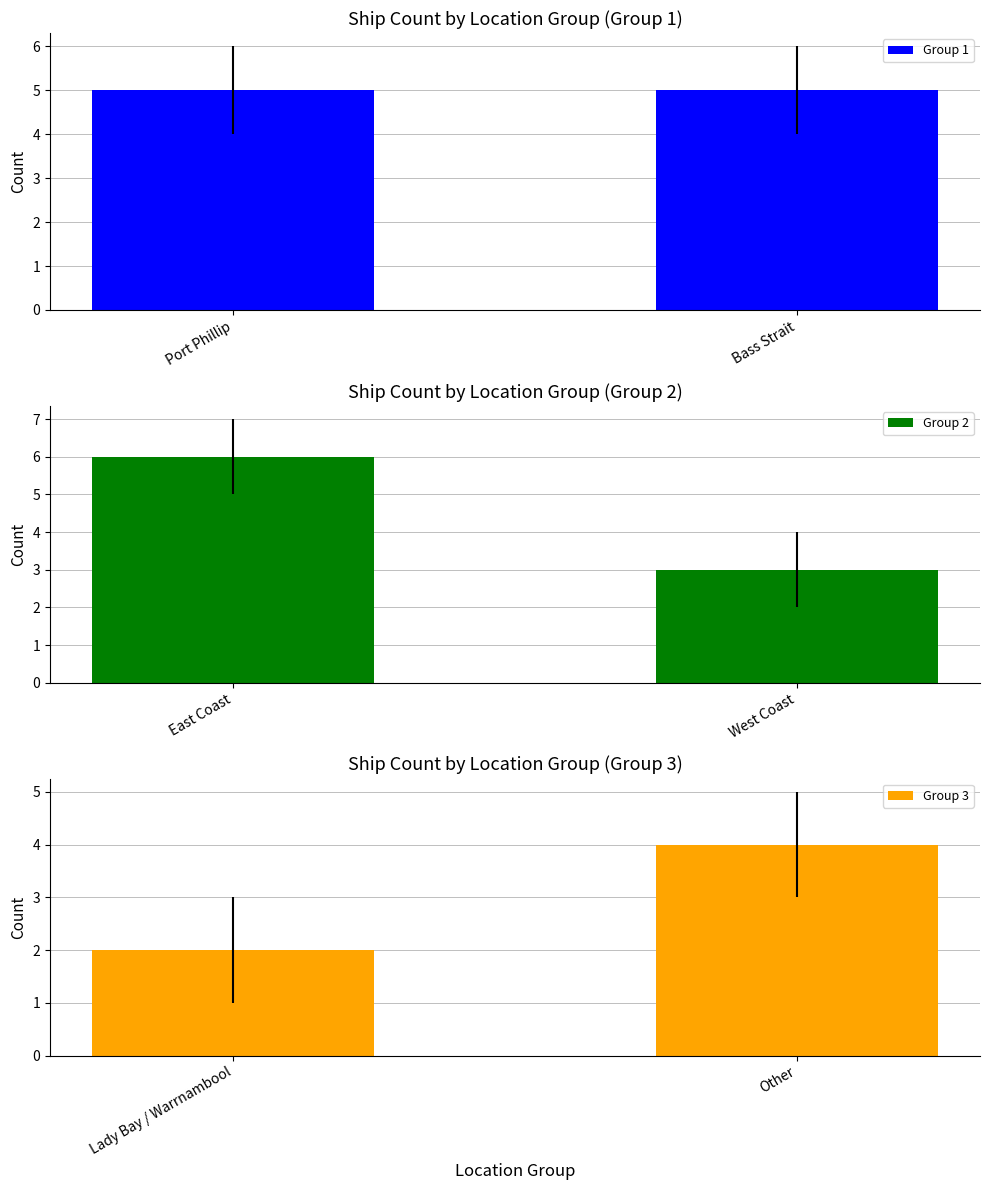

The Group 1 series shows 5 at Port Phillip. True or false?

True